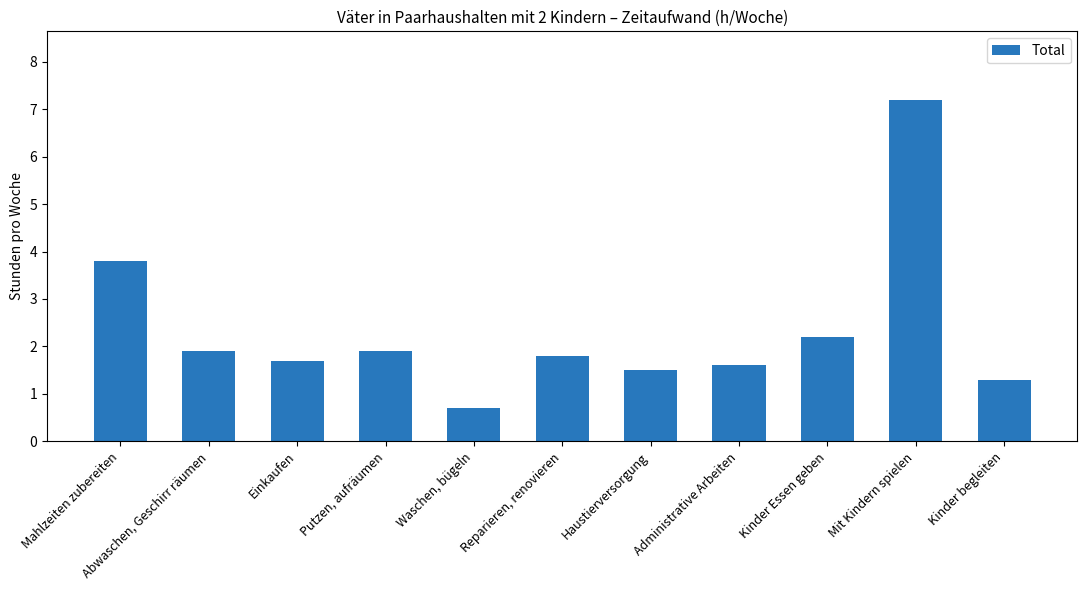

Reading right to left, transcribe all the data shown in this chart.

Kinder begleiten=1.3	Mit Kindern spielen=7.2	Kinder Essen geben=2.2	Administrative Arbeiten=1.6	Haustierversorgung=1.5	Reparieren, renovieren=1.8	Waschen, bügeln=0.7	Putzen, aufräumen=1.9	Einkaufen=1.7	Abwaschen, Geschirr räumen=1.9	Mahlzeiten zubereiten=3.8